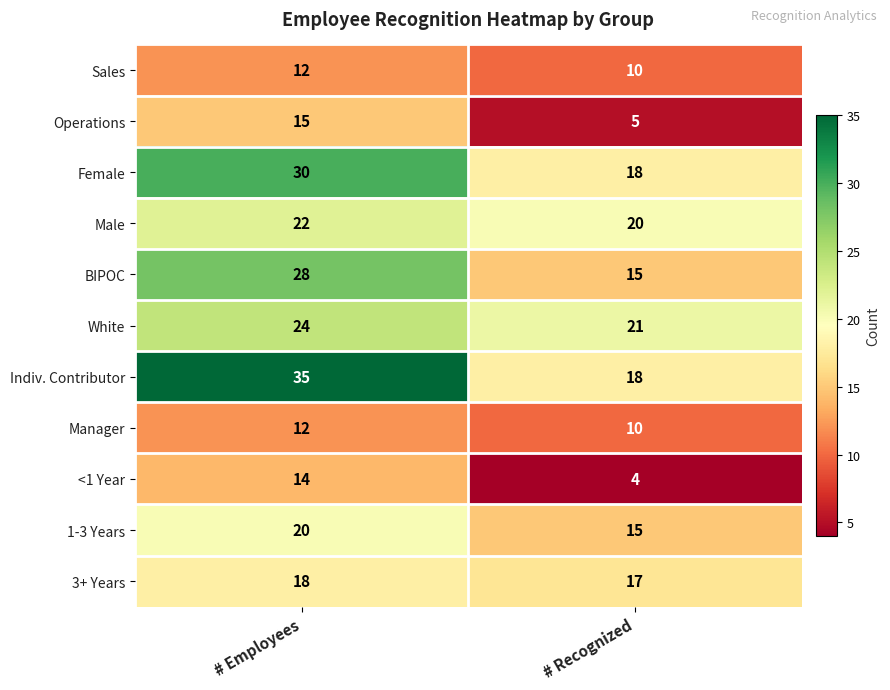

Between # Employees and # Recognized, which series saw the biggest shift?

Indiv. Contributor